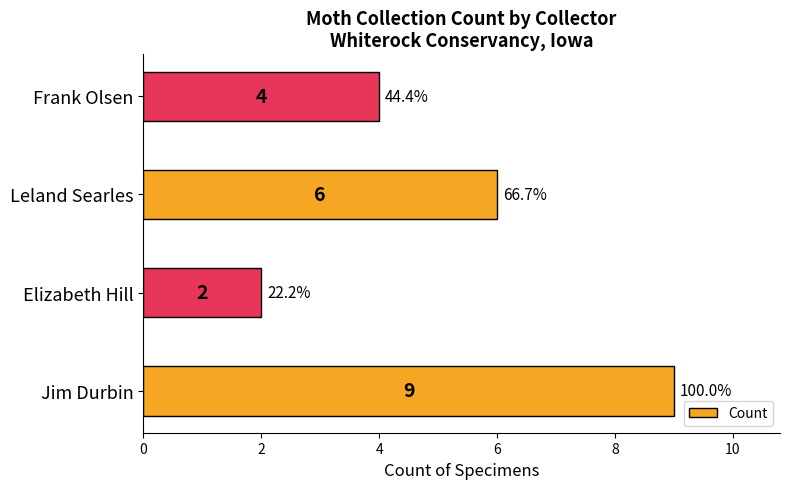

What is the maximum value shown in the chart?

9